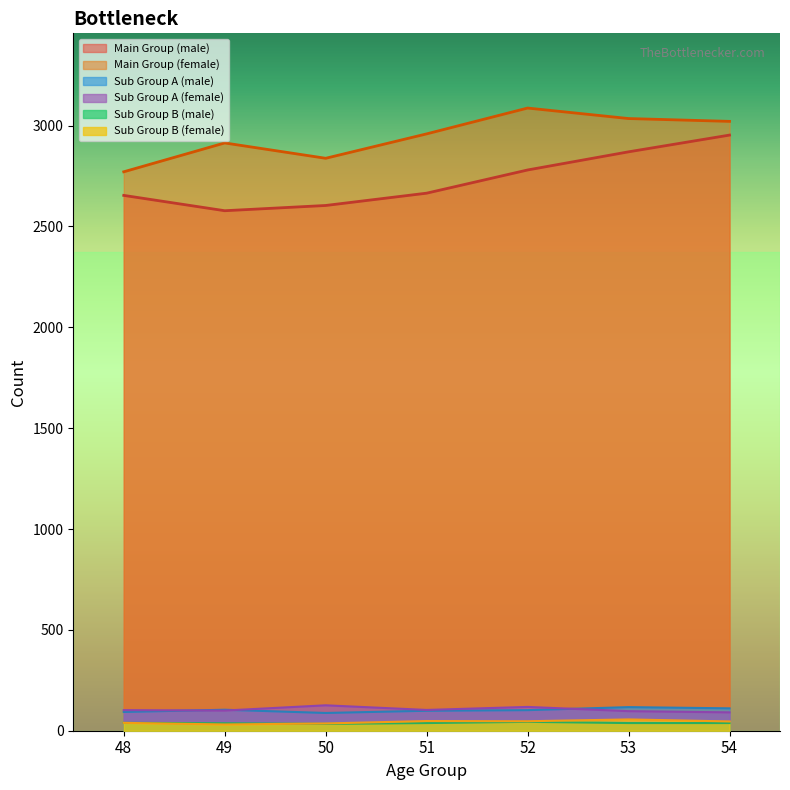

Reading right to left, what are all the values shown in this chart?

Row 1 (j): 54=2953	53=2870	52=2780	51=2665	50=2604	49=2578	48=2654
Row 1 (f): 54=3021	53=3035	52=3087	51=2959	50=2838	49=2914	48=2771
Row 2 (j): 54=38	53=38	52=44	51=38	50=34	49=37	48=39
Row 2 (f): 54=46	53=56	52=47	51=48	50=36	49=31	48=39
Row 3 (j): 54=111	53=117	52=102	51=99	50=88	49=104	48=93
Row 3 (f): 54=91	53=97	52=118	51=103	50=126	49=100	48=102